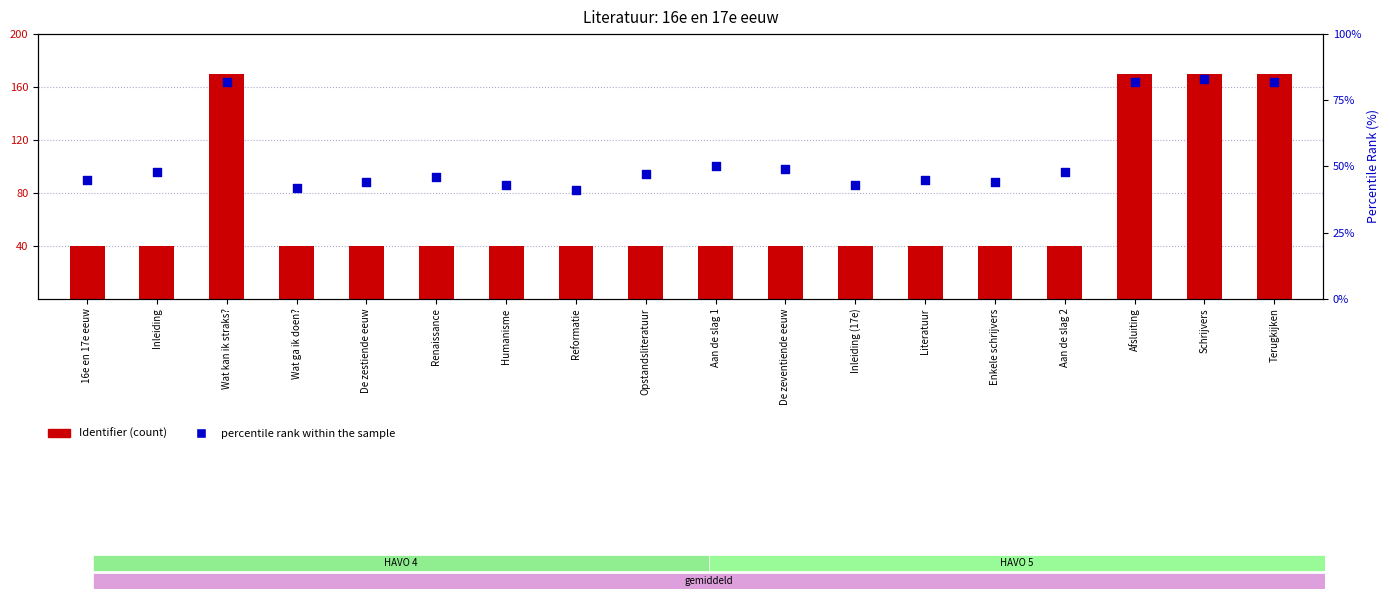

Which series has the largest total across all categories?

Identifier (scaled)